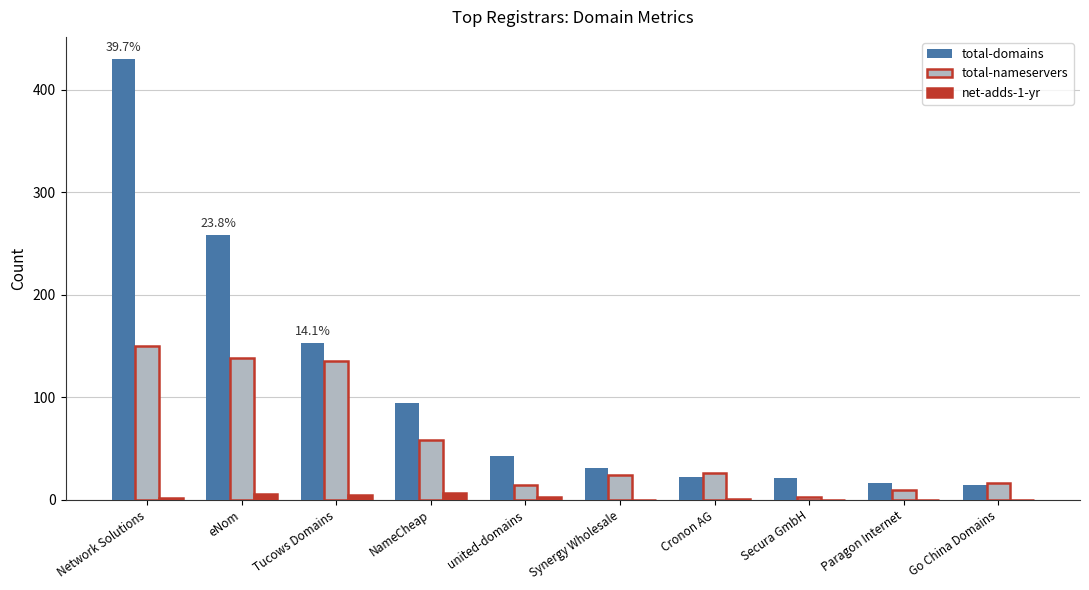

How many distinct data groups are displayed?

3